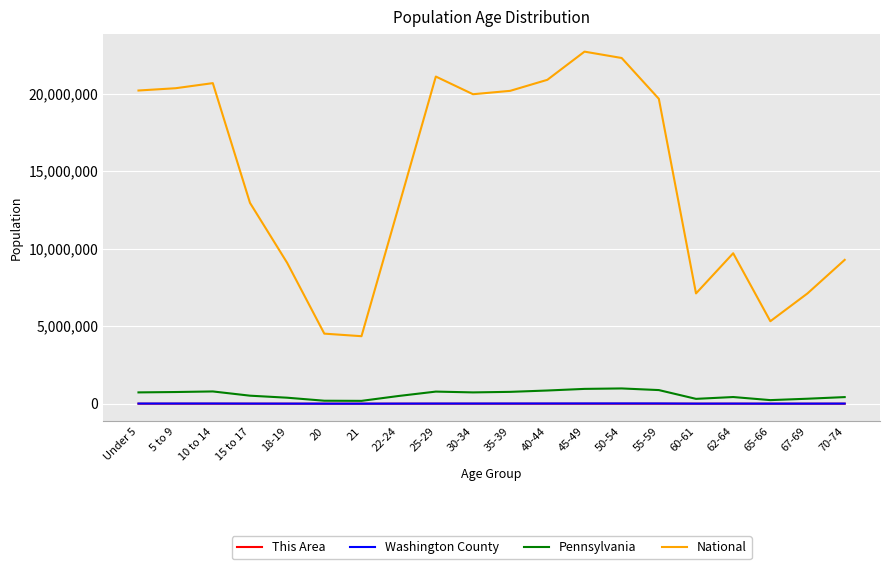

Which series has the widest spread of values?

National